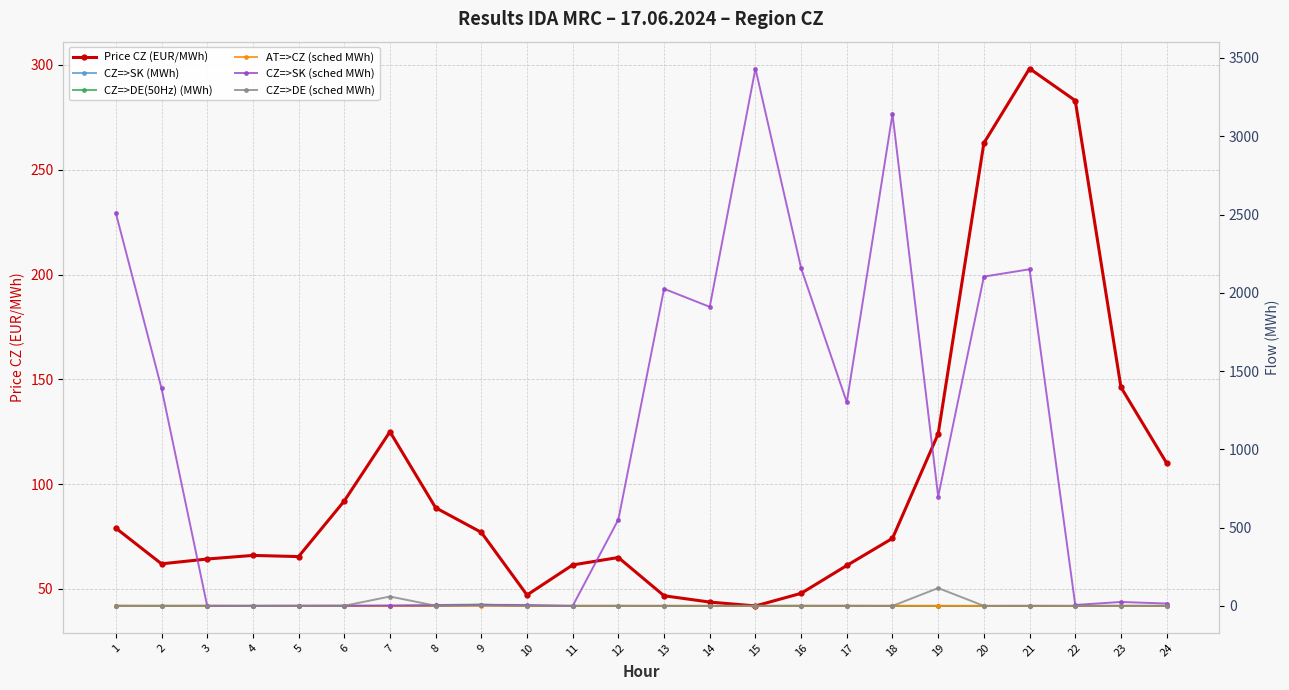

What is the spread (max minus min) of values at 16?

2156.9